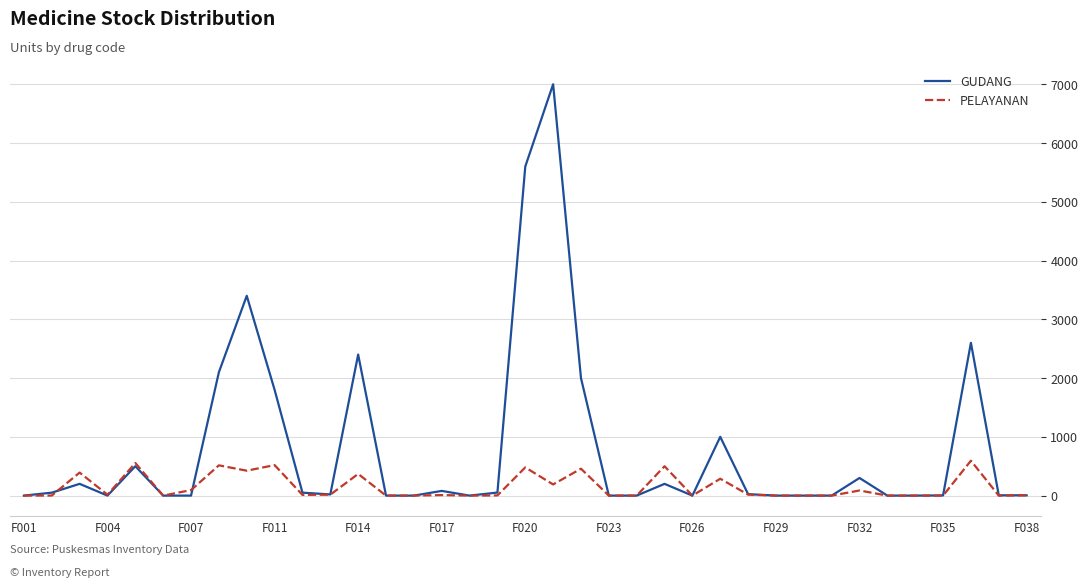

Rank the series by their average value, from lowest to highest.

PELAYANAN, GUDANG